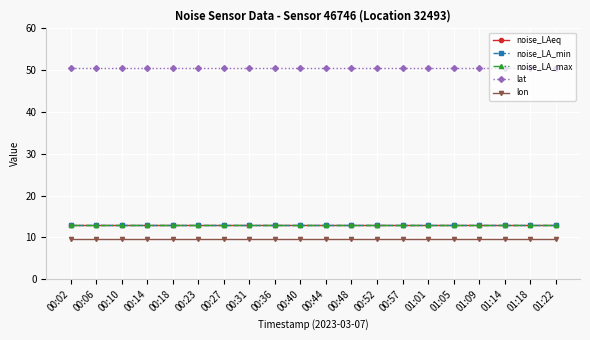

Reading right to left, extract all data points from this chart.

noise_LAeq: 01:22=13.0	01:18=13.0	01:14=13.0	01:09=13.0	01:05=13.0	01:01=13.0	00:57=13.0	00:52=13.0	00:48=13.0	00:44=13.0	00:40=13.0	00:36=13.0	00:31=13.0	00:27=13.0	00:23=13.0	00:18=13.0	00:14=13.0	00:10=13.0	00:06=13.0	00:02=13.0
noise_LA_min: 01:22=13.0	01:18=13.0	01:14=13.0	01:09=13.0	01:05=13.0	01:01=13.0	00:57=13.0	00:52=13.0	00:48=13.0	00:44=13.0	00:40=13.0	00:36=13.0	00:31=13.0	00:27=13.0	00:23=13.0	00:18=13.0	00:14=13.0	00:10=13.0	00:06=13.0	00:02=13.0
noise_LA_max: 01:22=13.0	01:18=13.0	01:14=13.0	01:09=13.0	01:05=13.0	01:01=13.0	00:57=13.0	00:52=13.0	00:48=13.0	00:44=13.0	00:40=13.0	00:36=13.0	00:31=13.0	00:27=13.0	00:23=13.0	00:18=13.0	00:14=13.0	00:10=13.0	00:06=13.0	00:02=13.0
lat: 01:22=50.5	01:18=50.5	01:14=50.5	01:09=50.5	01:05=50.5	01:01=50.5	00:57=50.5	00:52=50.5	00:48=50.5	00:44=50.5	00:40=50.5	00:36=50.5	00:31=50.5	00:27=50.5	00:23=50.5	00:18=50.5	00:14=50.5	00:10=50.5	00:06=50.5	00:02=50.5
lon: 01:22=9.7	01:18=9.7	01:14=9.7	01:09=9.7	01:05=9.7	01:01=9.7	00:57=9.7	00:52=9.7	00:48=9.7	00:44=9.7	00:40=9.7	00:36=9.7	00:31=9.7	00:27=9.7	00:23=9.7	00:18=9.7	00:14=9.7	00:10=9.7	00:06=9.7	00:02=9.7